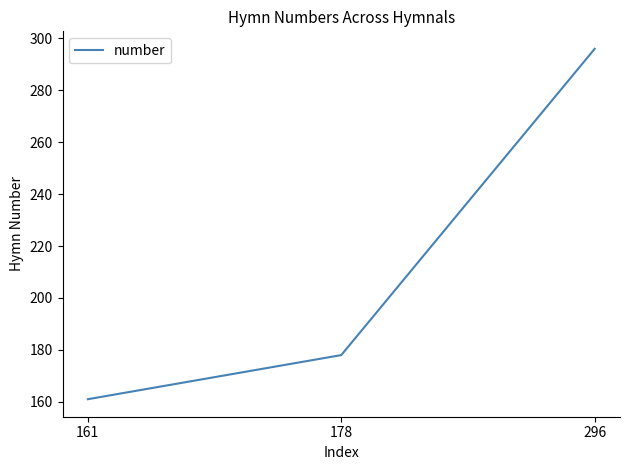

What is the sum of all values?

635